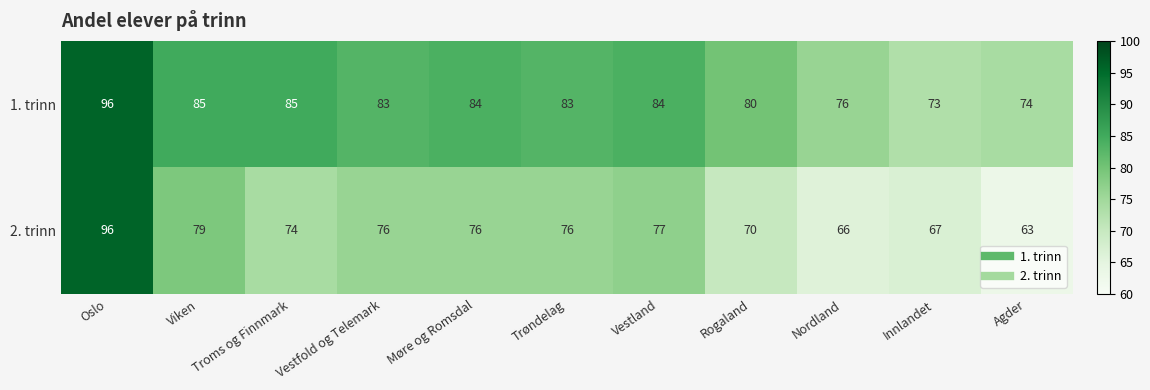

What is the difference between the highest and lowest values at Nordland?

10